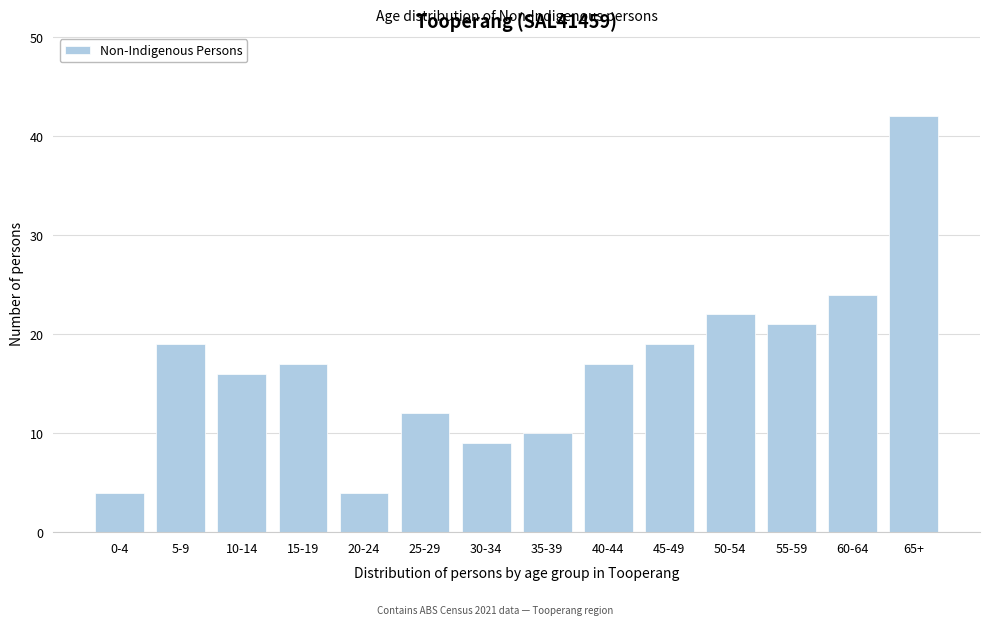

Reading left to right, list all the values displayed in this chart.

0-4=4	5-9=19	10-14=16	15-19=17	20-24=4	25-29=12	30-34=9	35-39=10	40-44=17	45-49=19	50-54=22	55-59=21	60-64=24	65+=42